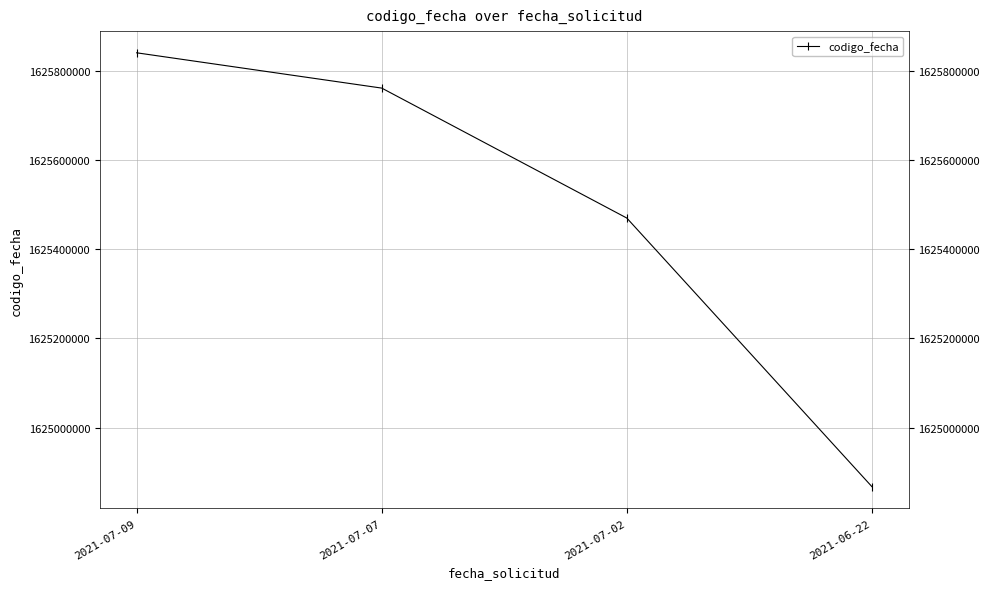

Is it true that the value at 2021-07-07 is 1625761021?

True